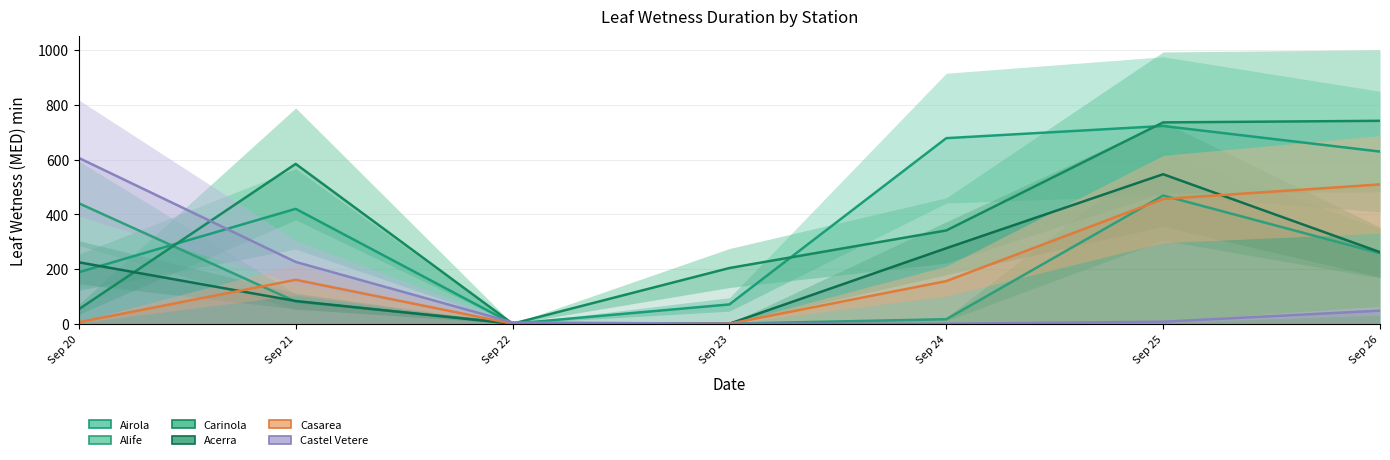

Is the value of Alife at Sep 22 greater than the value of Carinola at Sep 21?

No